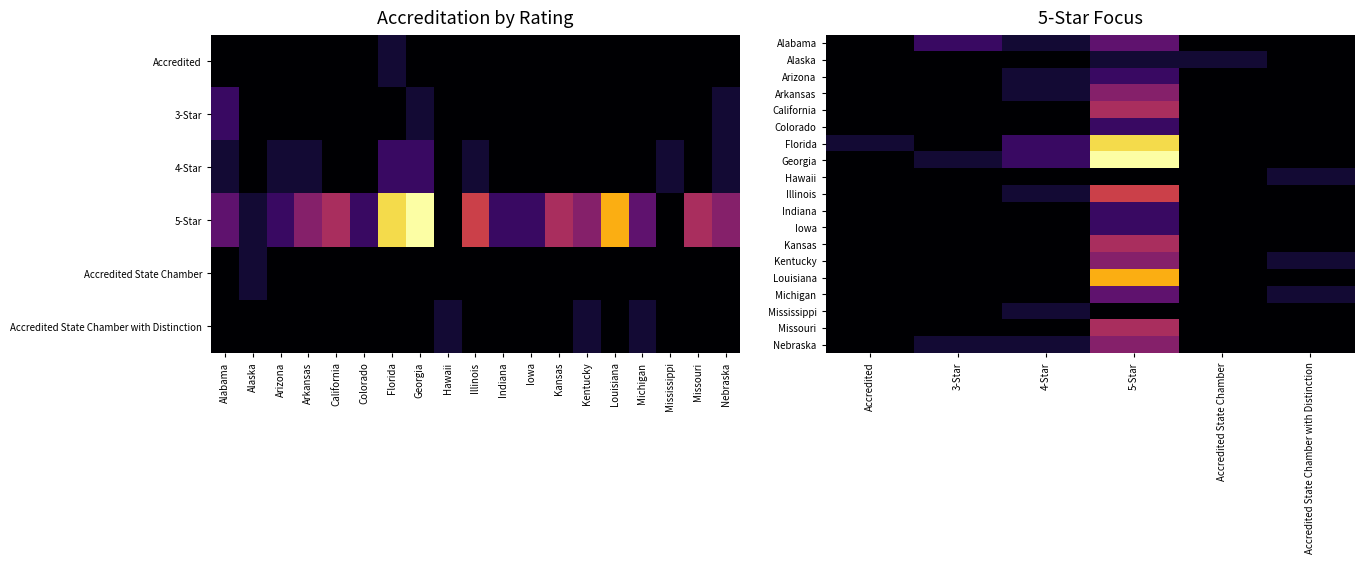

What is the greatest value displayed?

11